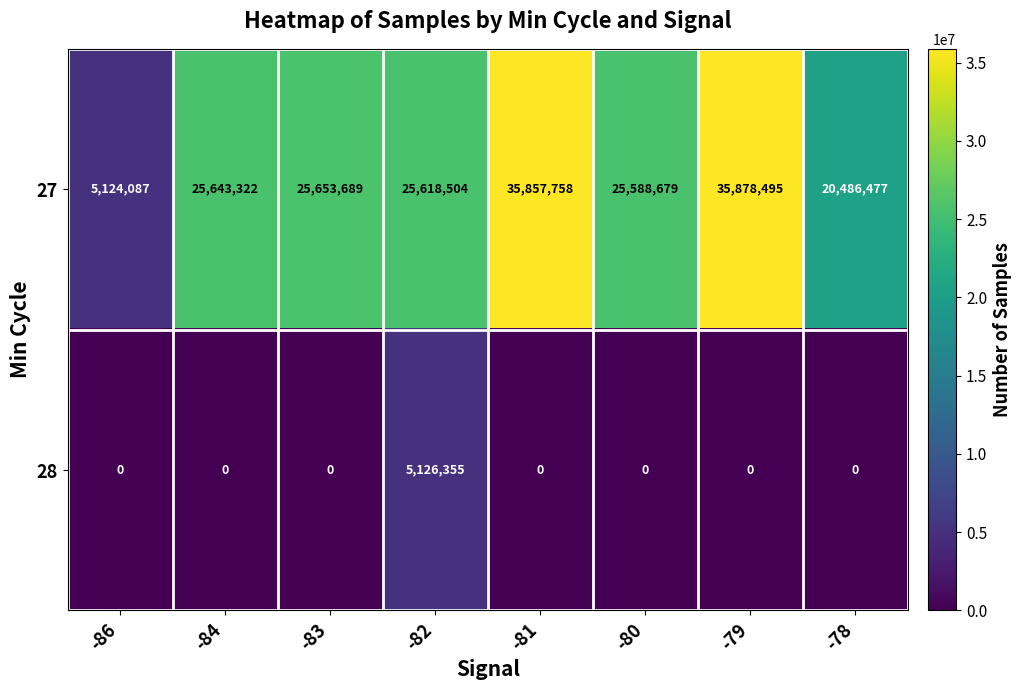

List the series in order of their peak value, highest first.

27, 28